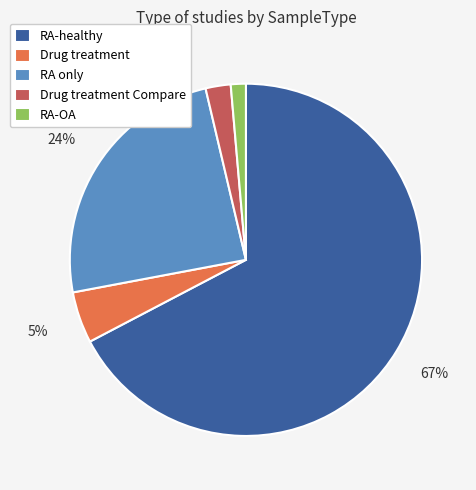

How many slices are in this pie chart?

5